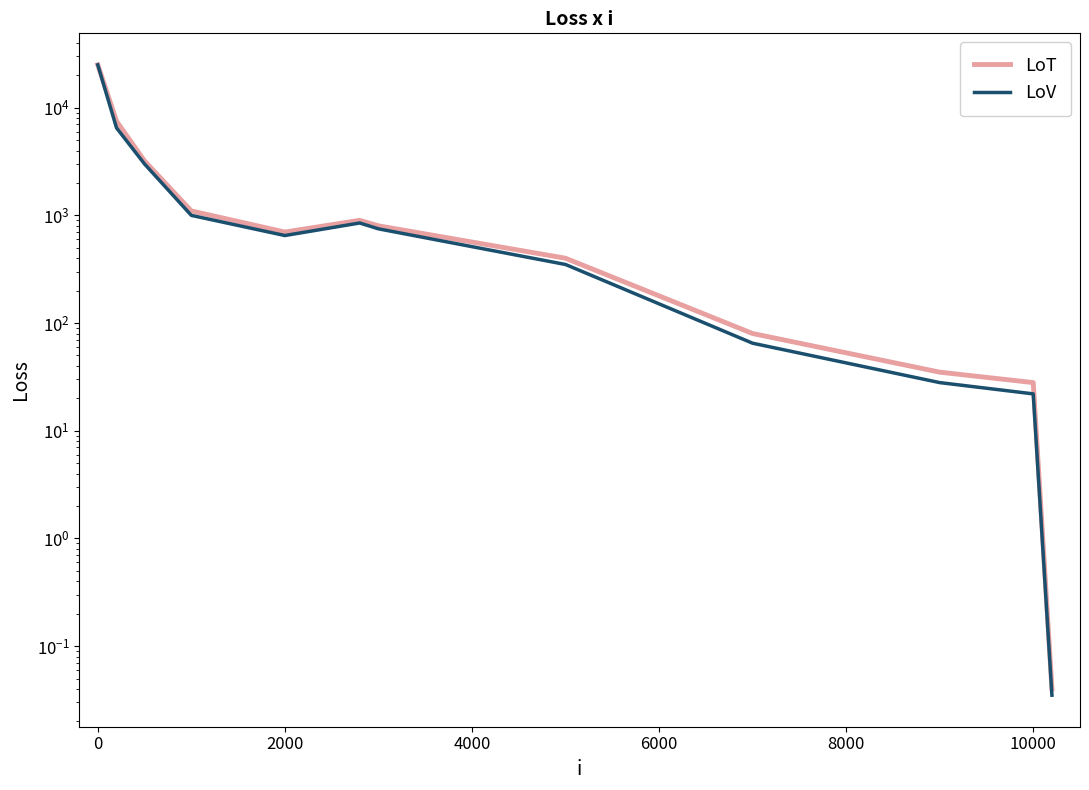

Reading left to right, extract all data points from this chart.

LoT: 25000.0	7500.0	3200.0	1100.0	700.0	900.0	800.0	400.0	80.0	35.0	28.0	0.0
LoV: 25000.0	6500.0	3000.0	1000.0	650.0	850.0	750.0	350.0	65.0	28.0	22.0	0.0